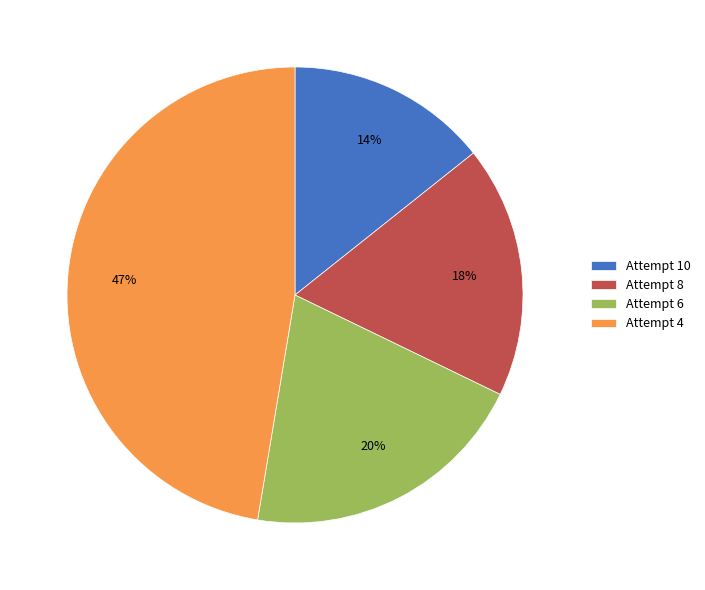

How many segments does this pie chart have?

4